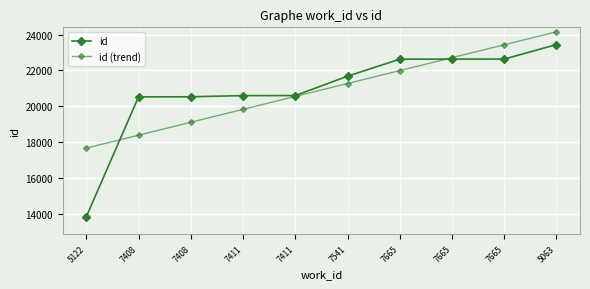

What is the approximate value of id (trend) at 7665?

22710.7